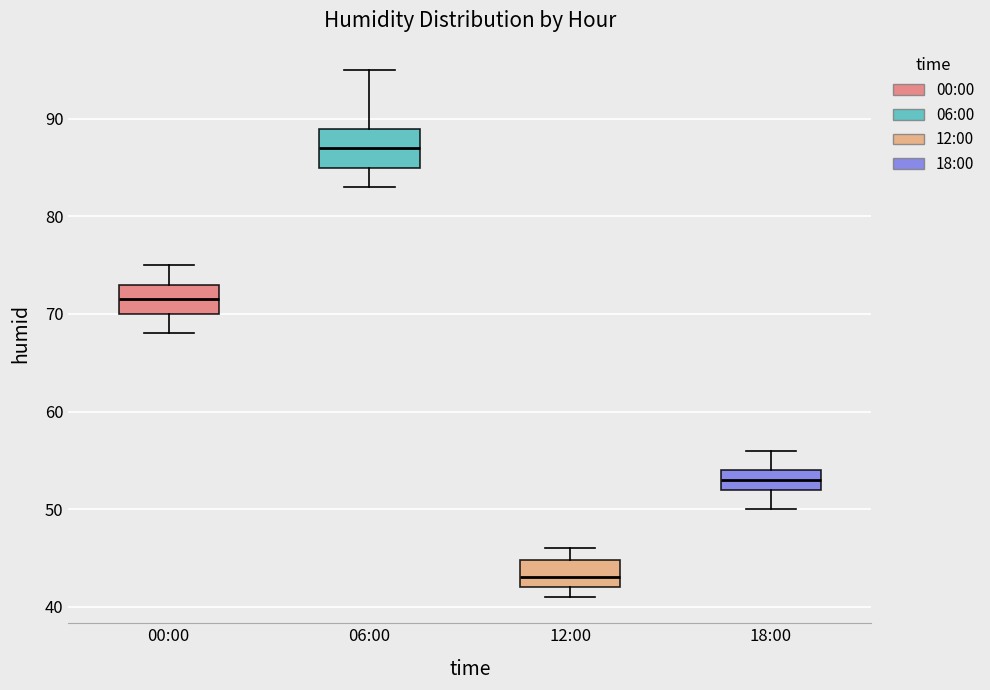

Where is the upper edge of the box for 06:00 on the y-axis? The values are not printed on the chart, so give them approximately, as read against the axis.

89